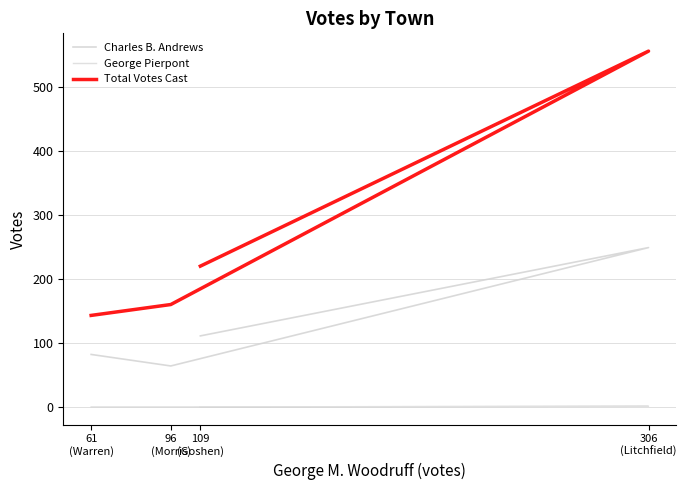

Which has a higher value, 306
(Litchfield) or 109
(Goshen)?

306
(Litchfield)